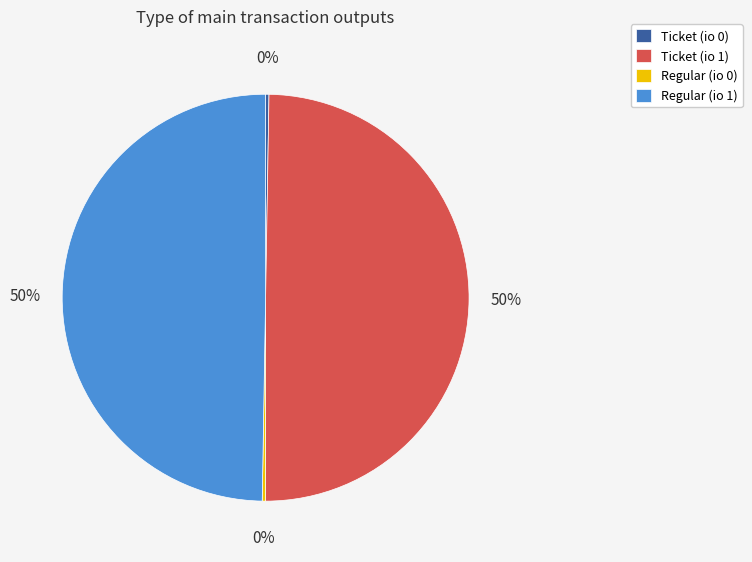

Is it true that Regular (io 1) is 44% of the pie?

False